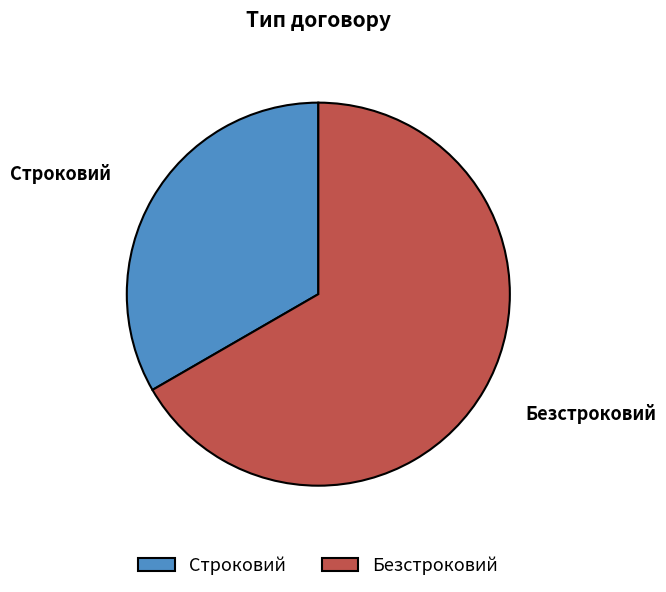

What is the largest slice in the pie chart?

Безстроковий